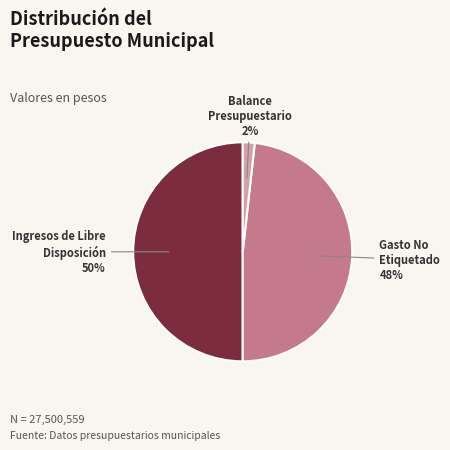

To the nearest percent, what is the average slice percentage?

33%